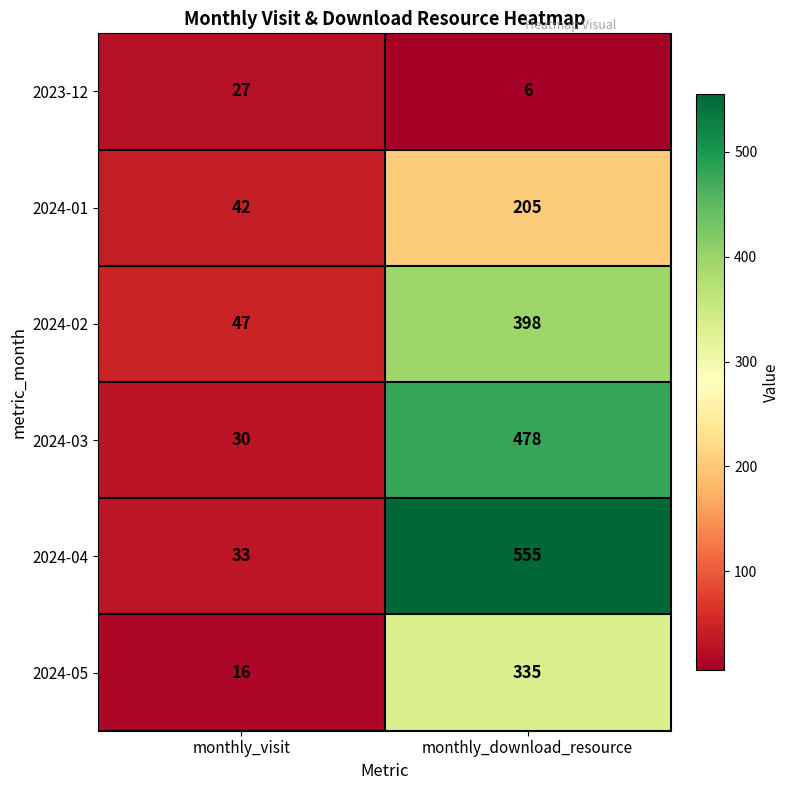

Reading left to right, transcribe all the data shown in this chart.

2023-12: monthly_visit=27	monthly_download_resource=6
2024-01: monthly_visit=42	monthly_download_resource=205
2024-02: monthly_visit=47	monthly_download_resource=398
2024-03: monthly_visit=30	monthly_download_resource=478
2024-04: monthly_visit=33	monthly_download_resource=555
2024-05: monthly_visit=16	monthly_download_resource=335